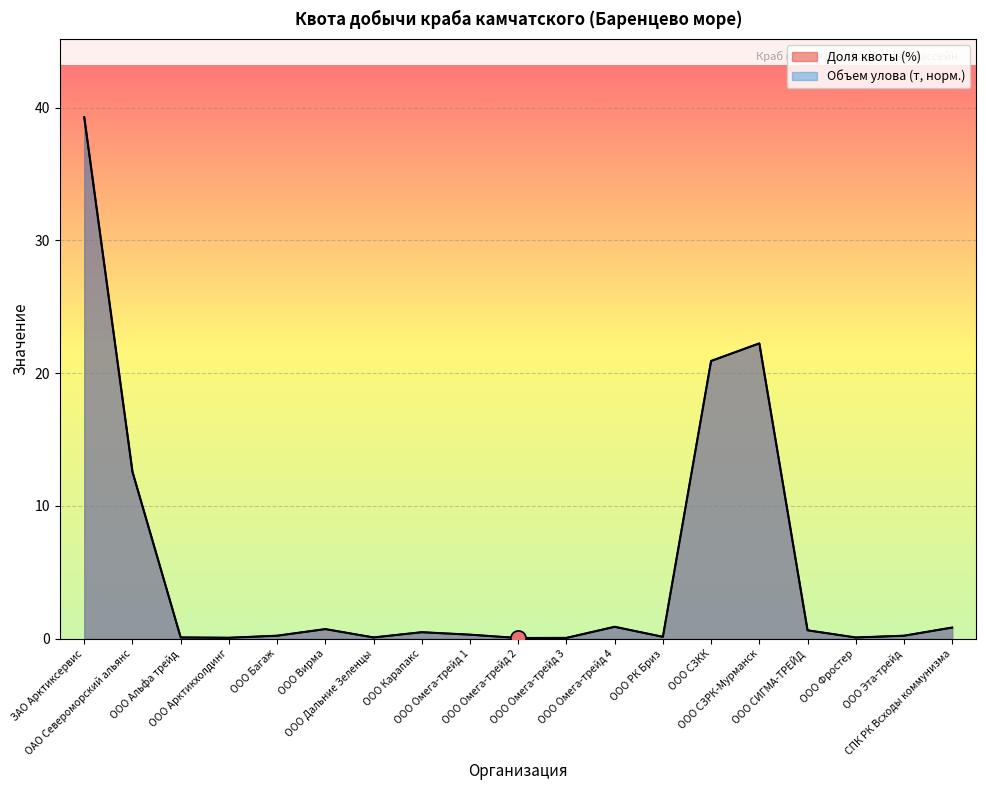

How many lines are shown in the chart?

2